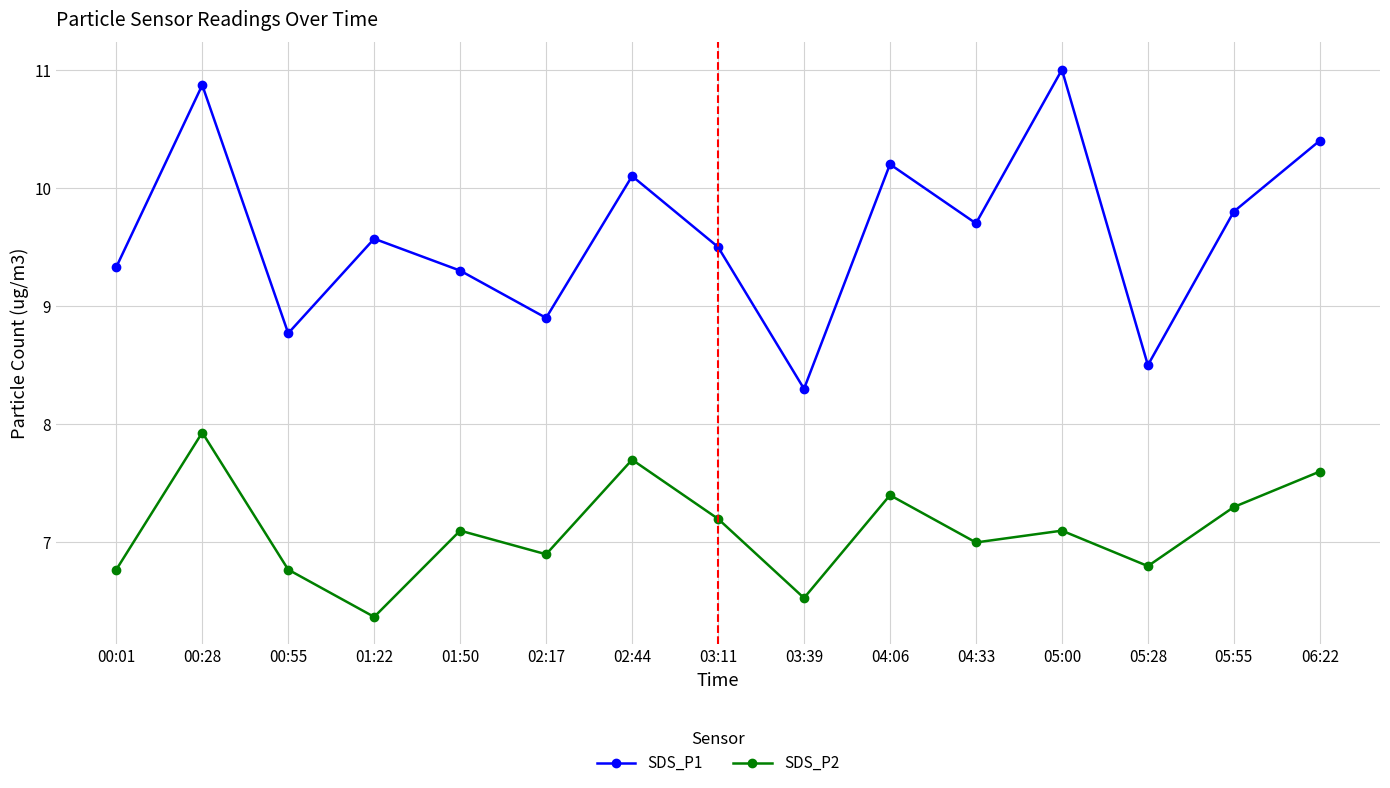

At how many categories does at least one series exceed 10?

5